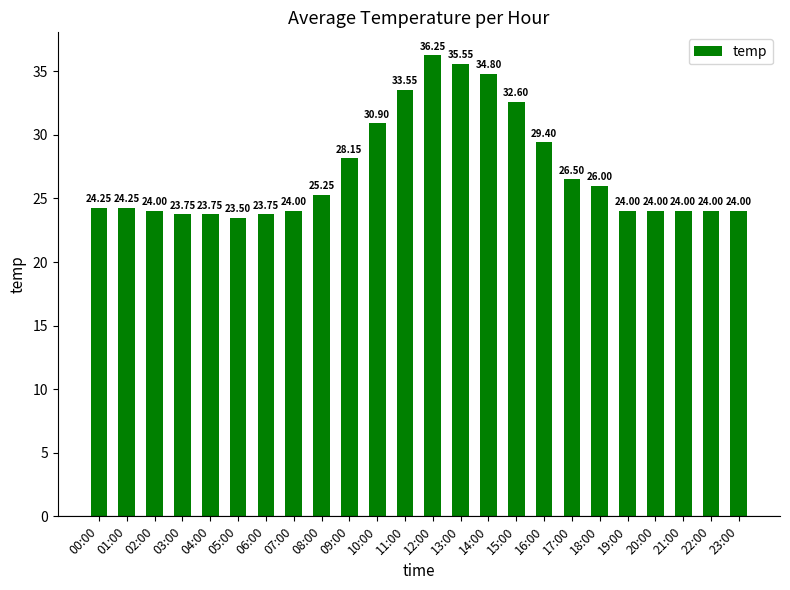

Which has a higher value, 19:00 or 10:00?

10:00